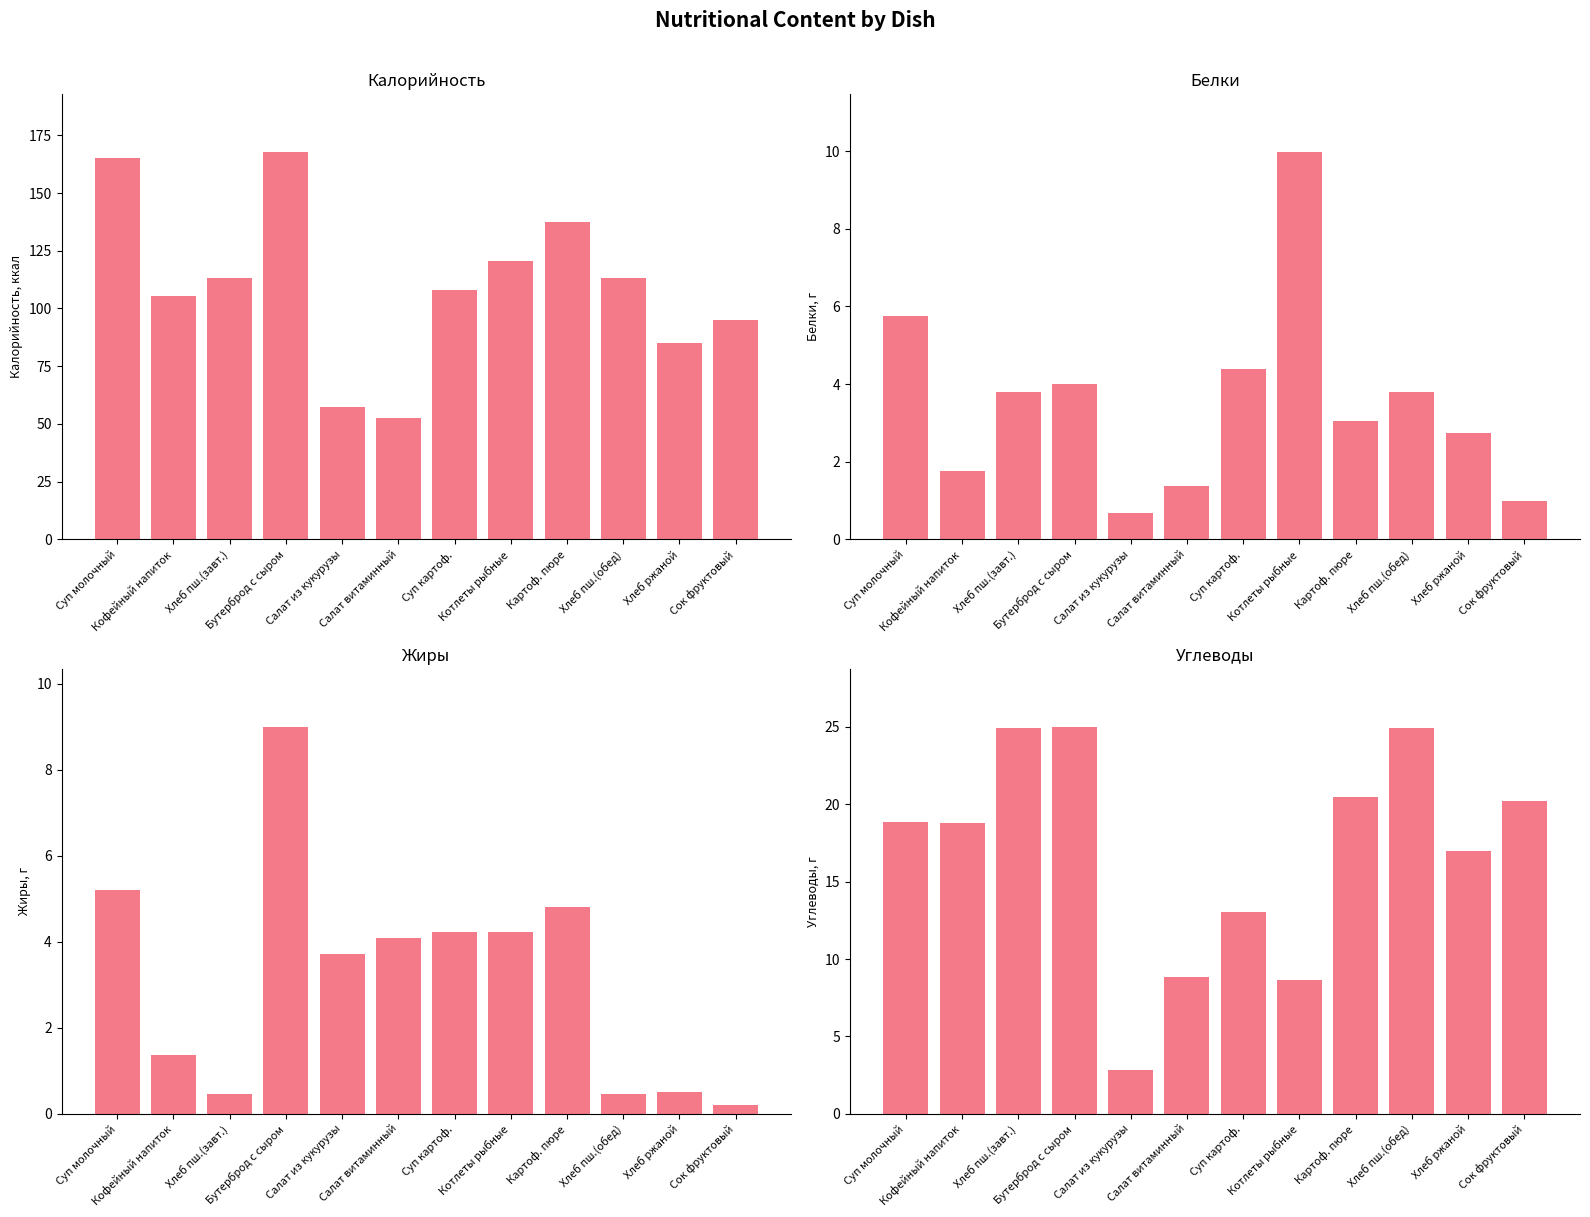

Where is Белки nearest to the value 5?

Суп картоф.